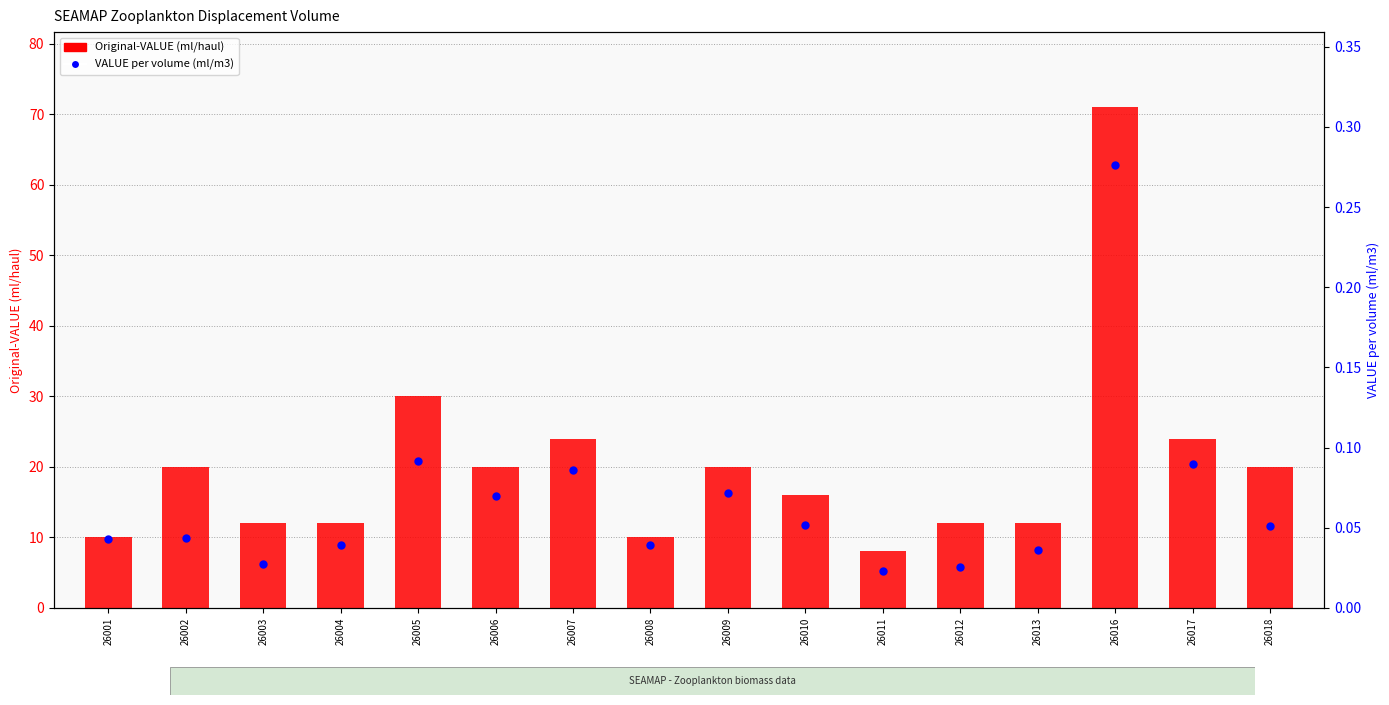

At how many categories does at least one series exceed 19?

8